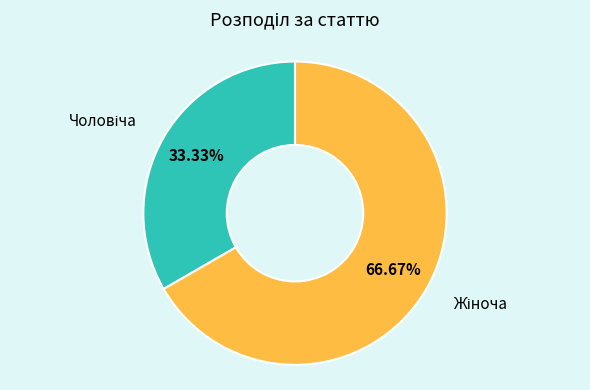

Does any single category account for the majority?

Yes